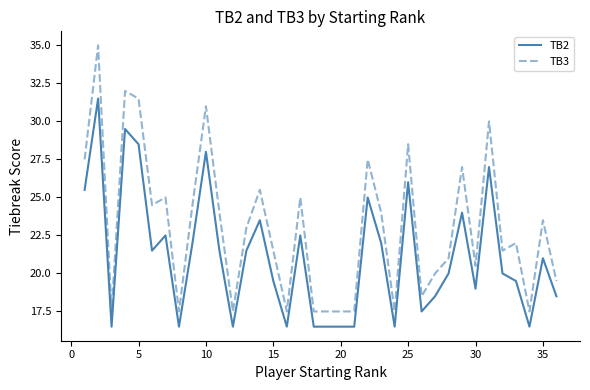

True or false: TB2 and TB3 intersect in this chart.

False